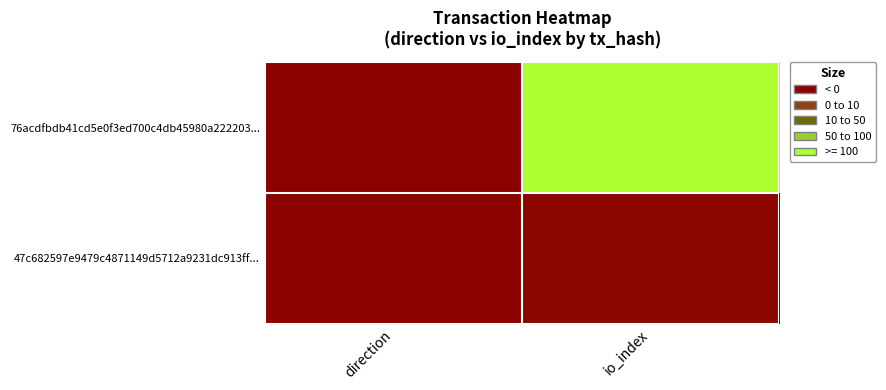

At how many categories does at least one series exceed 57?

1